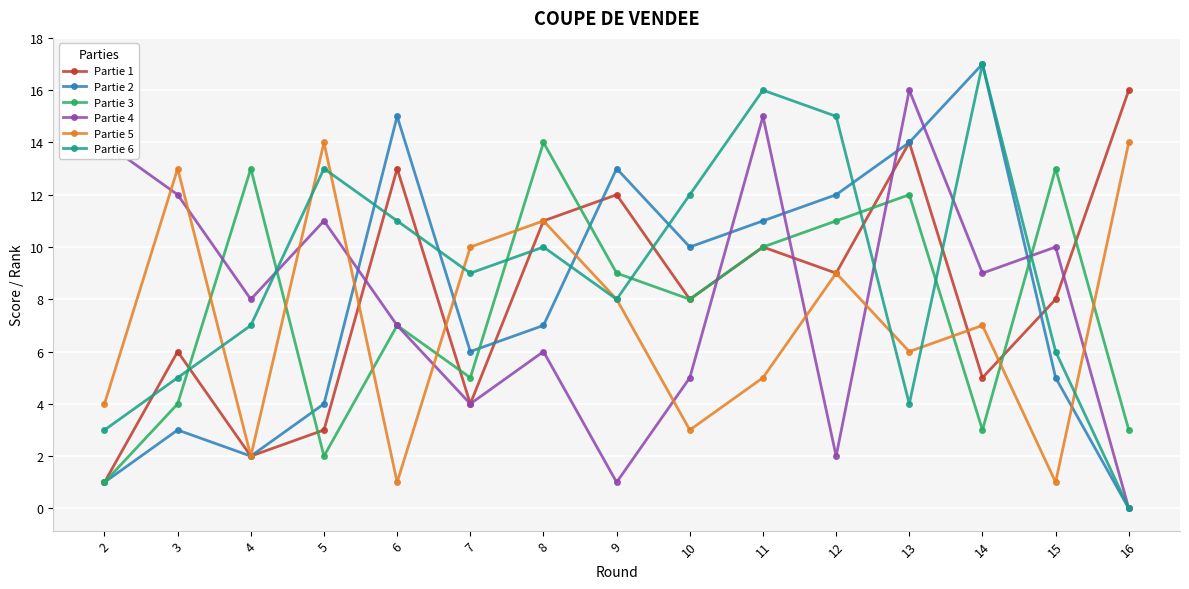

The value of Partie 4 at 8 is 3. True or false?

False